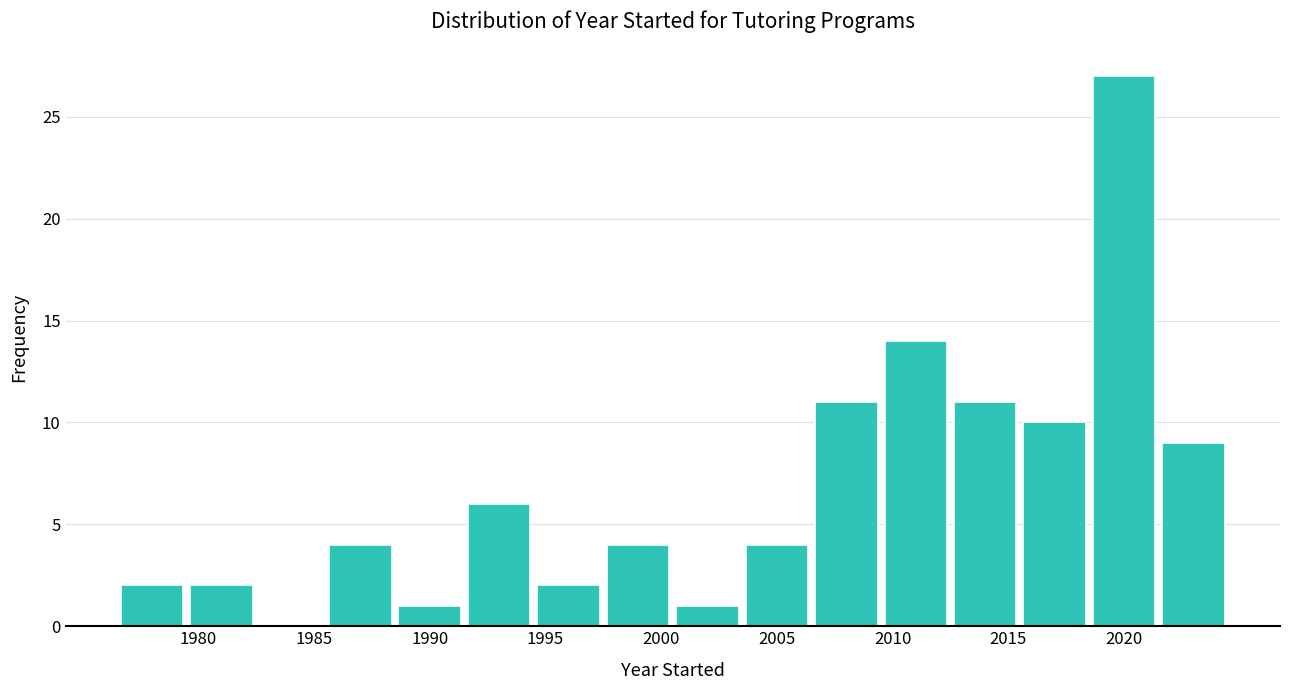

Reading left to right, transcribe this chart: for each bar, give the range it covers on the x-axis and its height. The values are not printed on the chart, so give them approximately, as read against the axis.

1976.5 to 1979.5: 2
1979.5 to 1982.5: 2
1982.5 to 1985.5: 0
1985.5 to 1988.5: 4
1988.5 to 1991.5: 1
1991.5 to 1994.5: 6
1994.5 to 1997.5: 2
1997.5 to 2000.5: 4
2000.5 to 2003.5: 1
2003.5 to 2006.5: 4
2006.5 to 2009.5: 11
2009.5 to 2012.5: 14
2012.5 to 2015.5: 11
2015.5 to 2018.5: 10
2018.5 to 2021.5: 27
2021.5 to 2024.5: 9